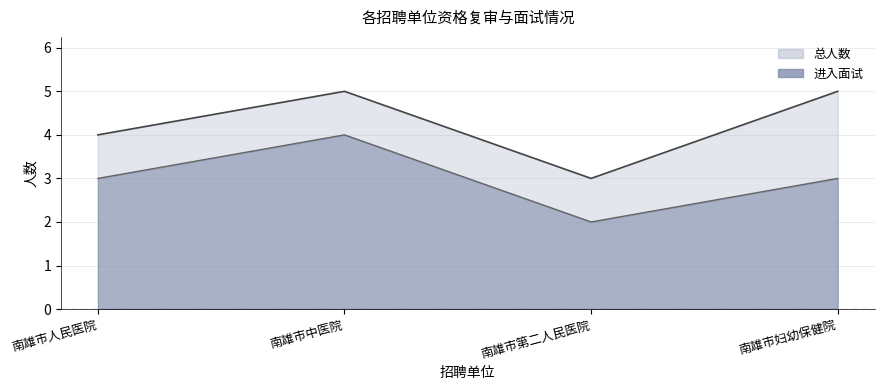

What is the value of the 总人数 point at the 3rd from the left?

3